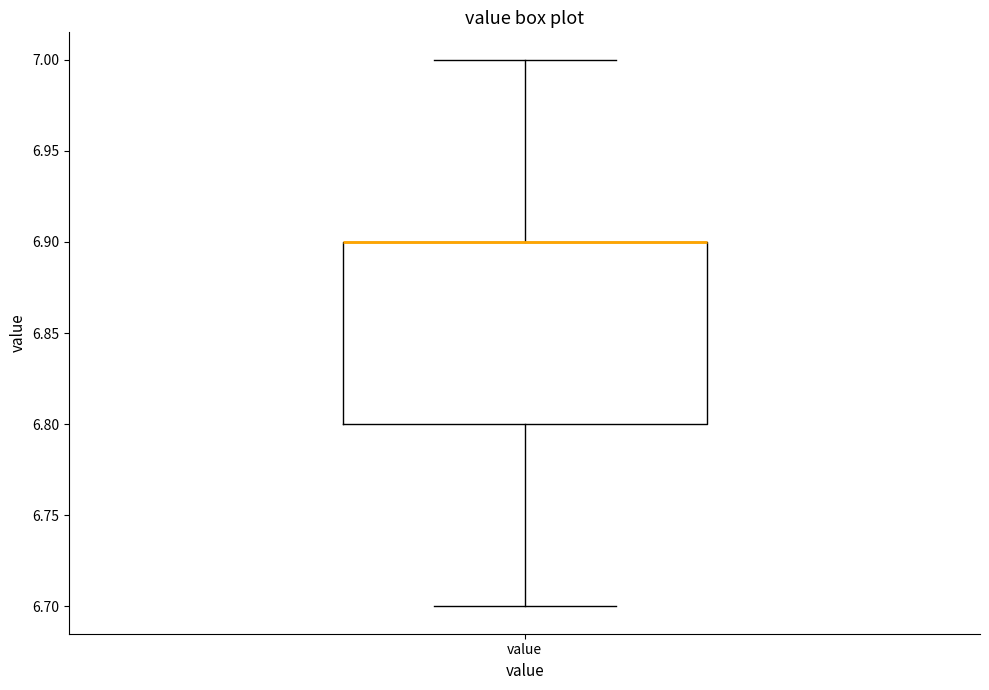

Where does the lower whisker of the box for value end on the y-axis? The values are not printed on the chart, so give them approximately, as read against the axis.

6.7